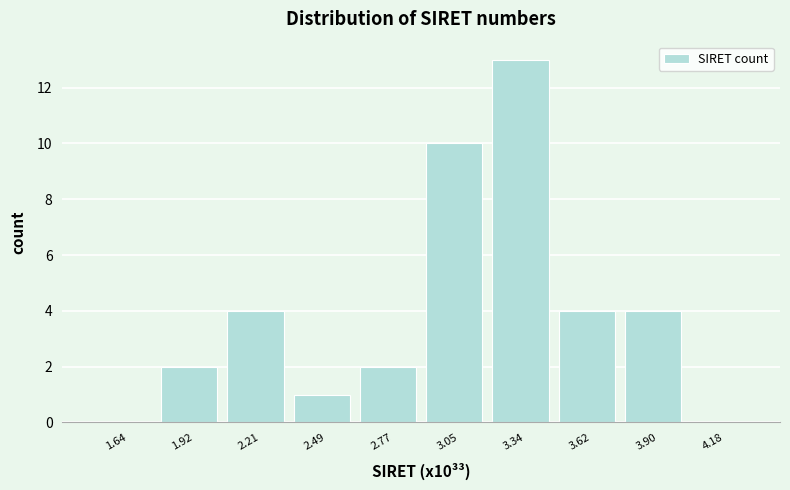

Reading right to left, what are all the values shown in this chart?

4.18=0	3.90=4	3.62=4	3.34=13	3.05=10	2.77=2	2.49=1	2.21=4	1.92=2	1.64=0